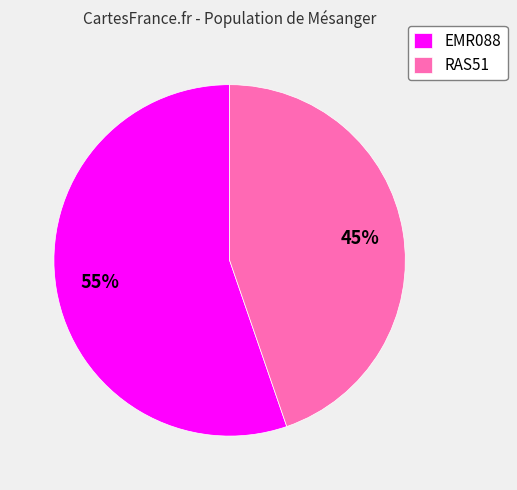

Between EMR088 and RAS51, which is larger?

EMR088